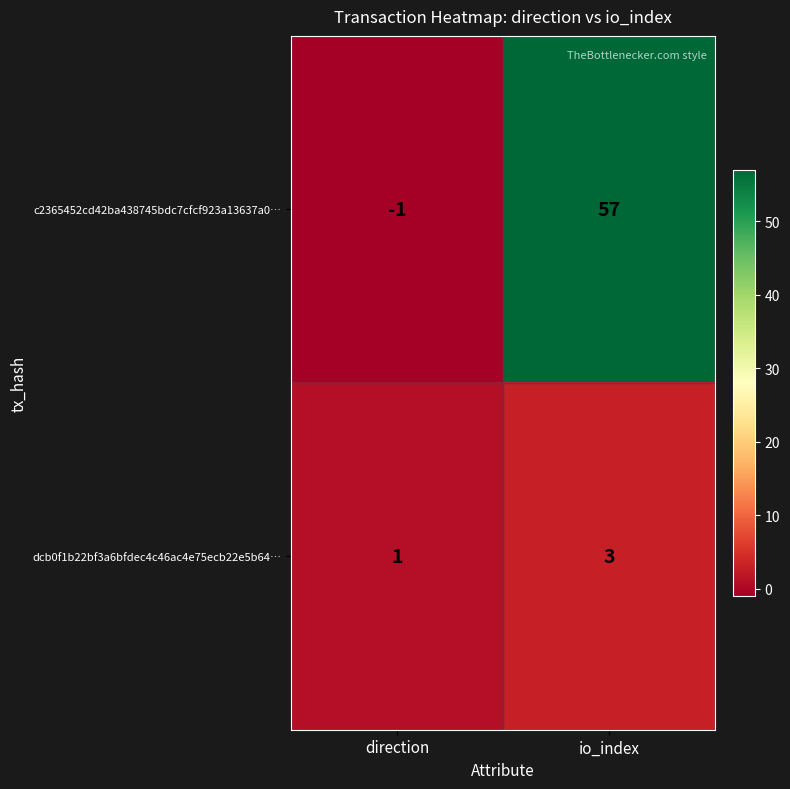

How many series are shown in this chart?

2